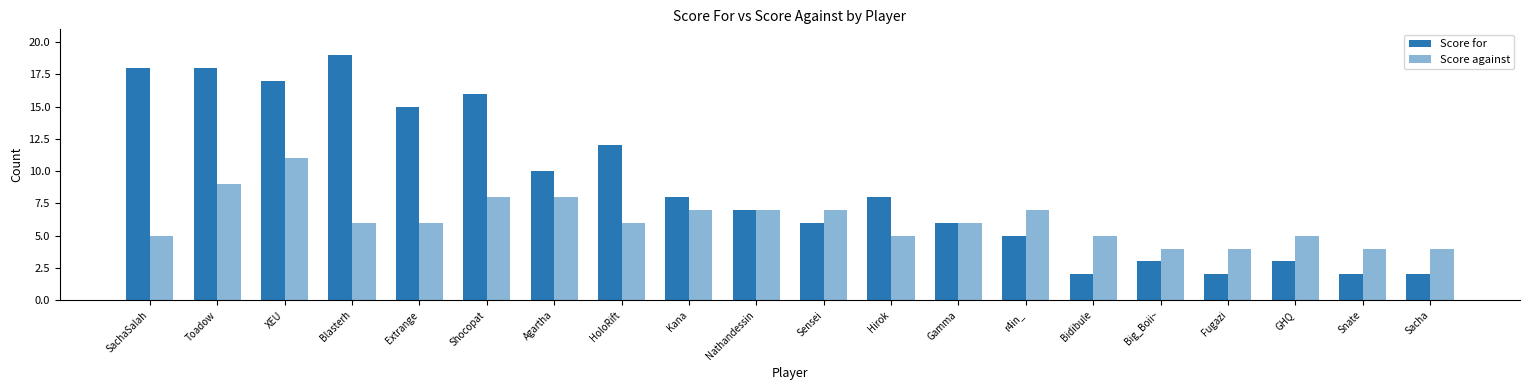

Read the Score for value at Blasterh.

19